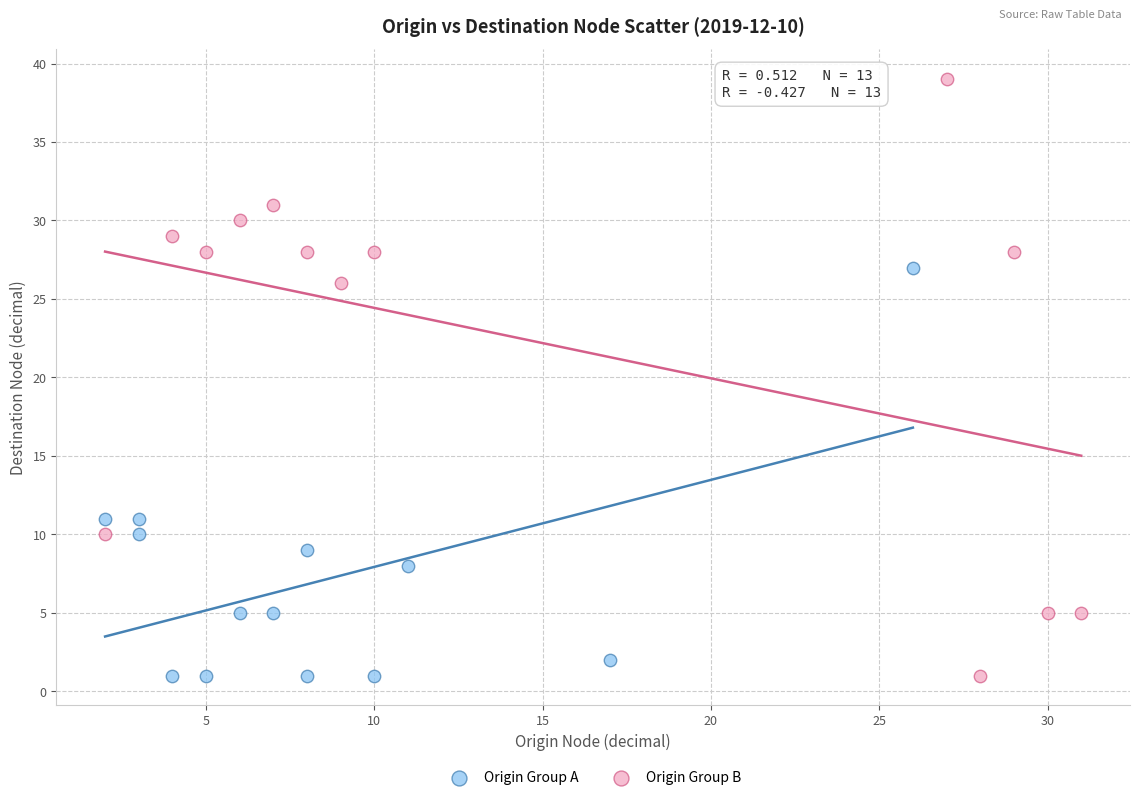

Which series reaches the maximum Y coordinate?

Origin Group B